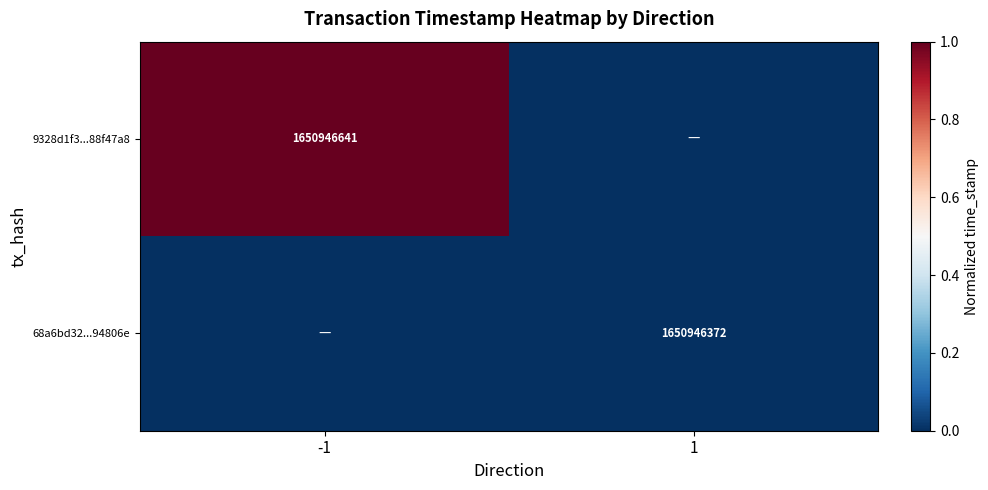

Is the value of 68a6bd32...94806e at 1 greater than the value of 9328d1f3...88f47a8 at -1?

No